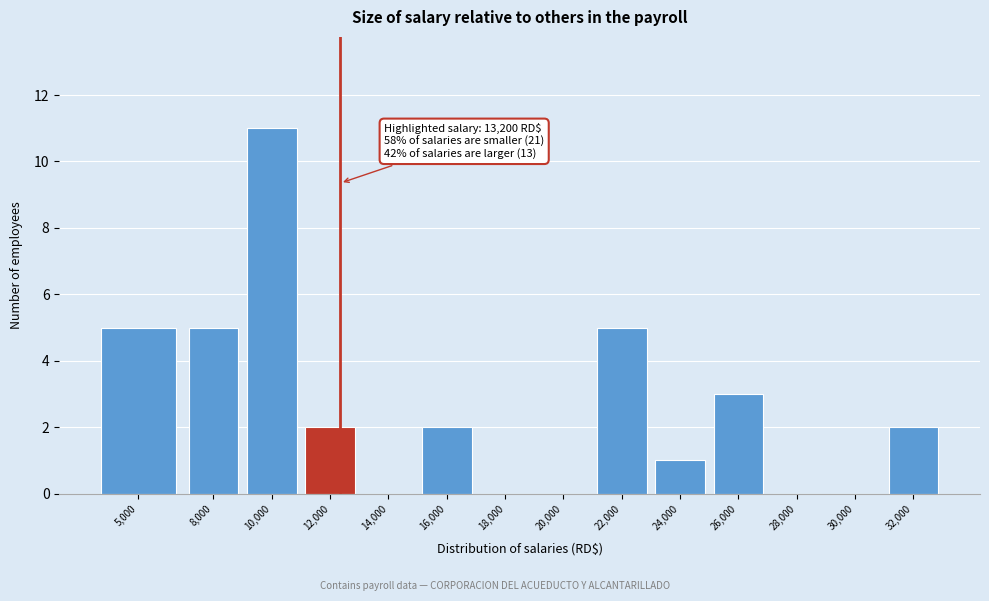

Reading left to right, transcribe all the data shown in this chart.

5,000=5	8,000=5	10,000=11	12,000=2	14,000=0	16,000=2	18,000=0	20,000=0	22,000=5	24,000=1	26,000=3	28,000=0	30,000=0	32,000=2